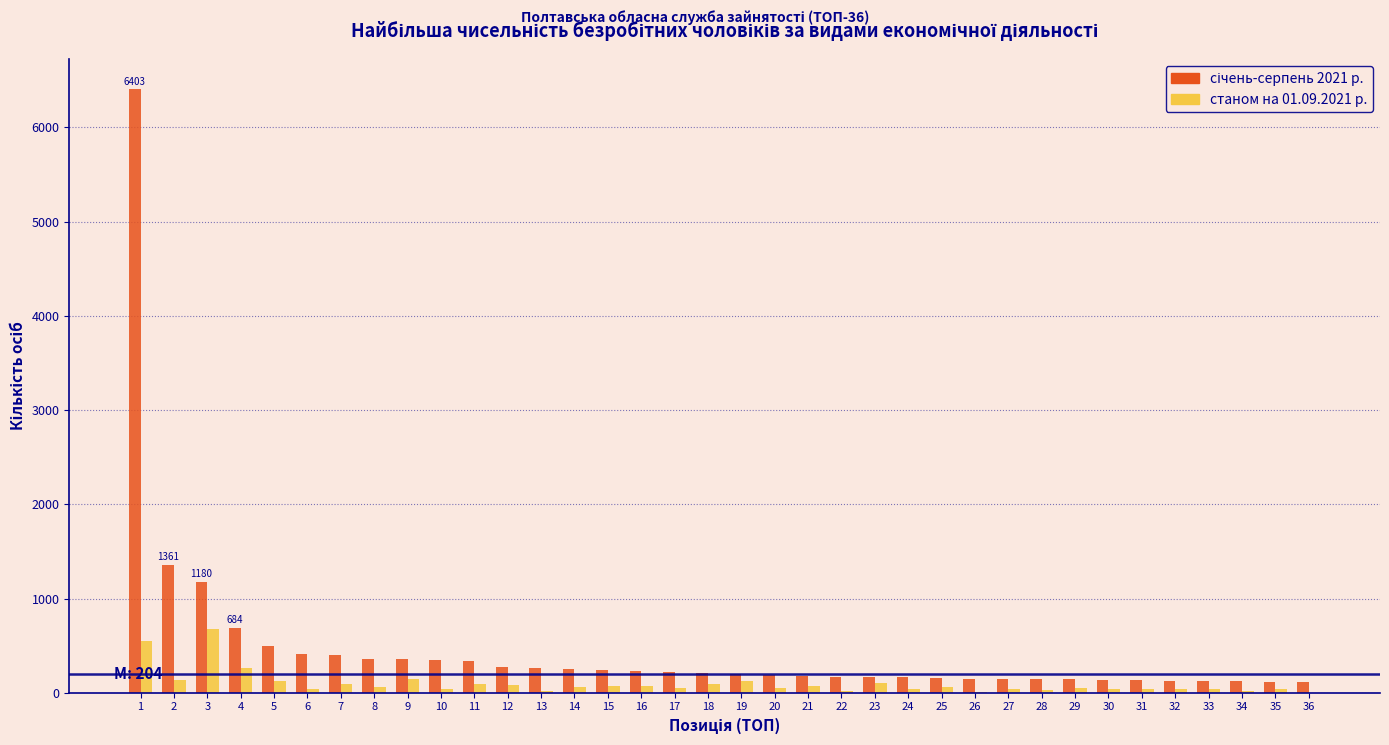

What is the greatest value displayed?

6403